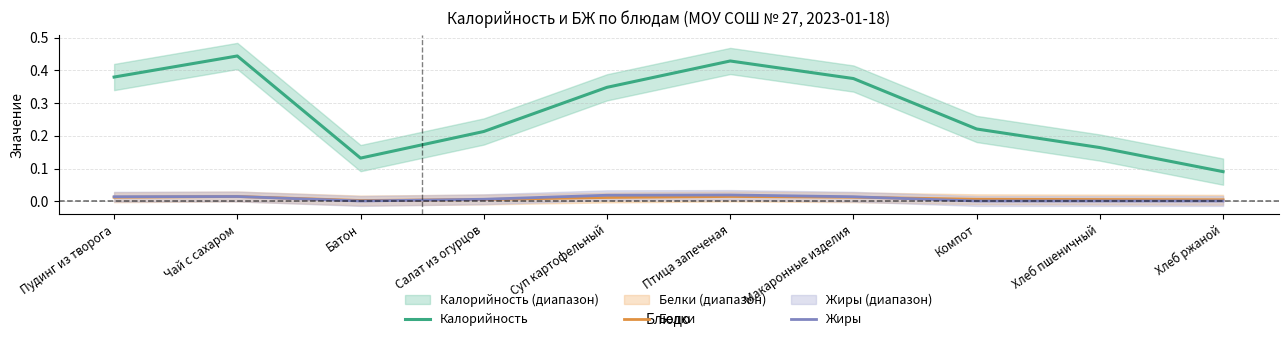

Between which two adjacent categories do Жиры and Белки first intersect?

Чай с сахаром and Батон